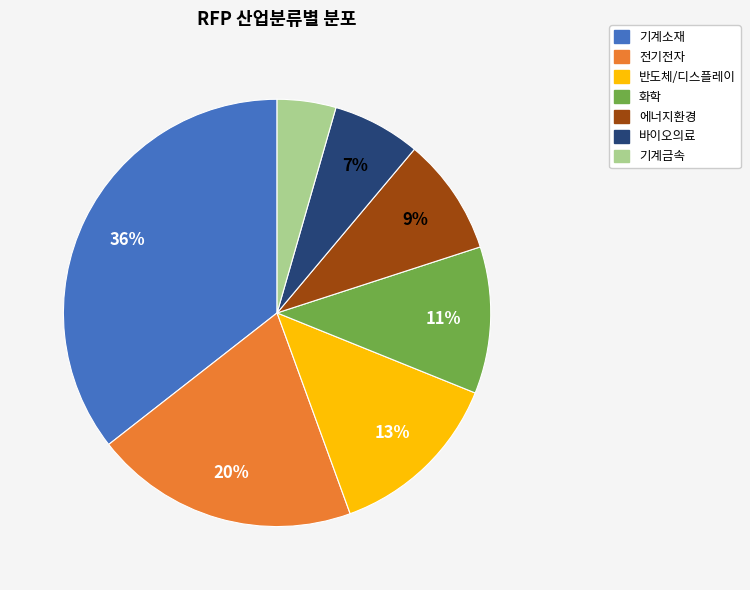

To the nearest percent, what is the difference between the 기계금속 and 반도체/디스플레이 slice percentages?

9%